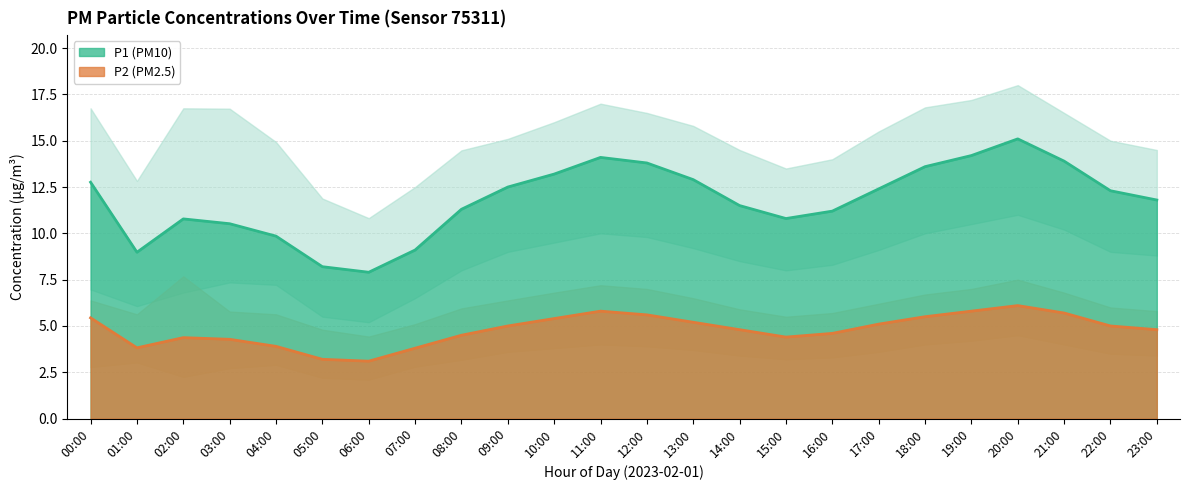

What is the label of the 19th point from the left?

18:00